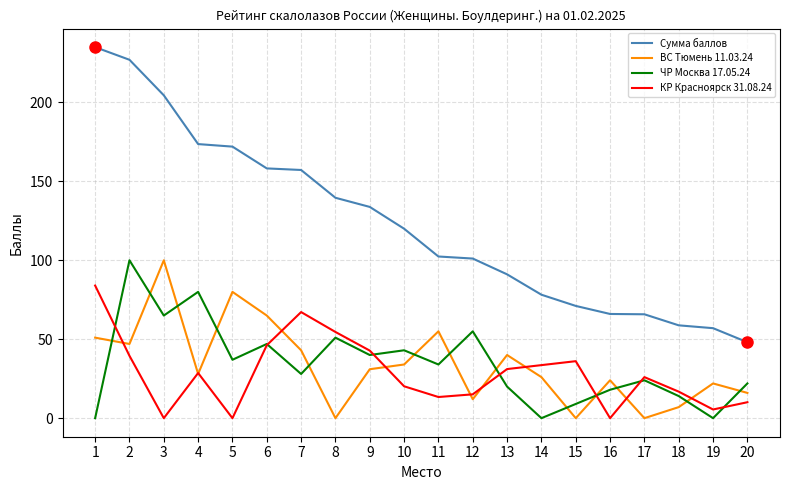

How many series are shown in this chart?

4